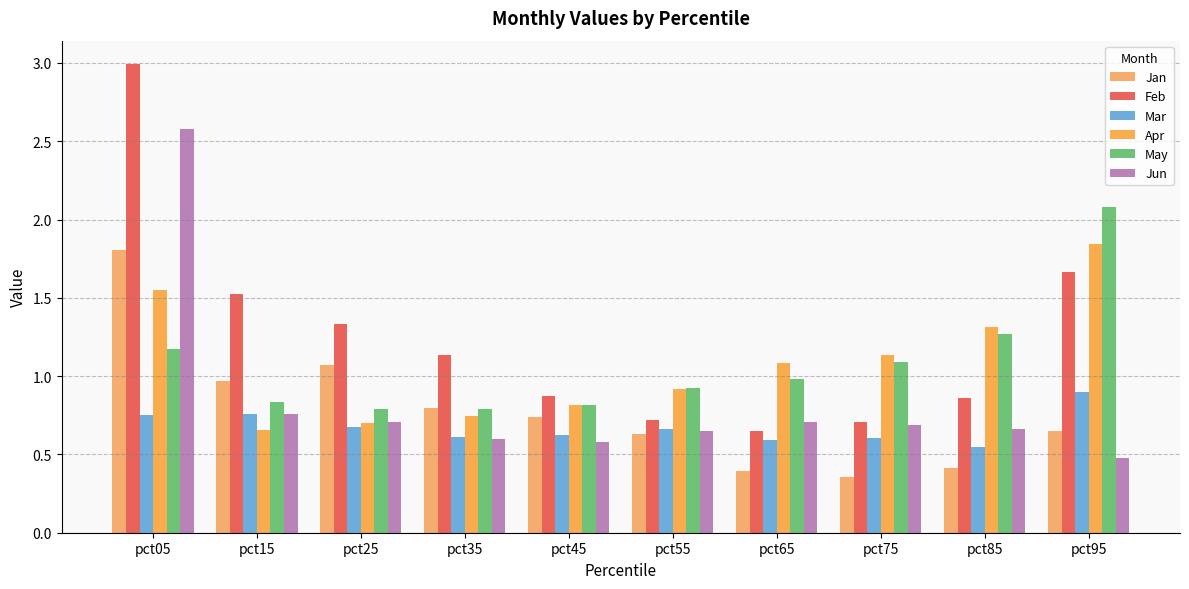

How many groups of bars are there?

10